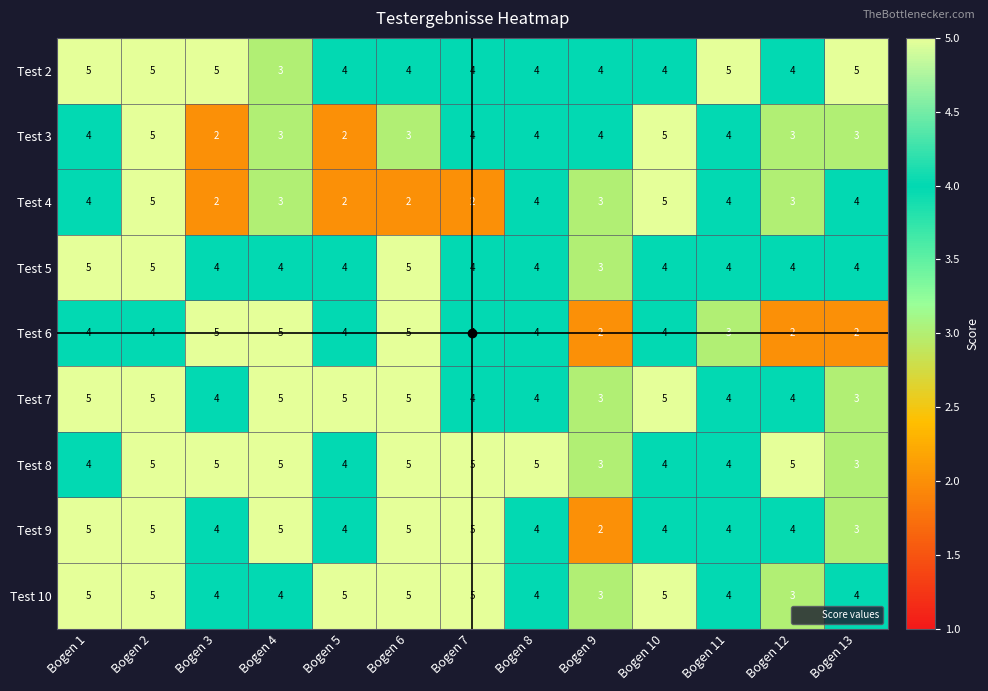

Is it true that Test 2 equals 1 at Bogen 2?

False